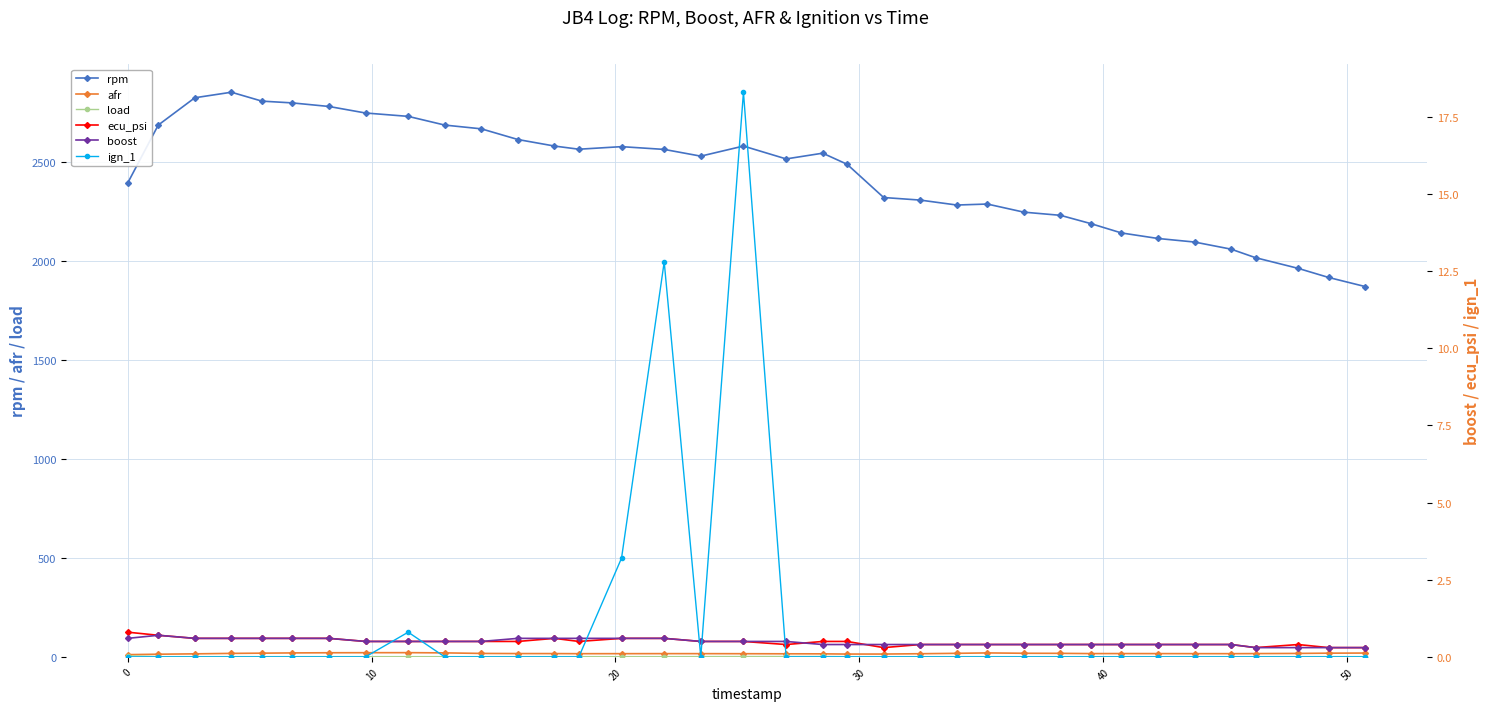

What is the minimum value for boost?

0.3